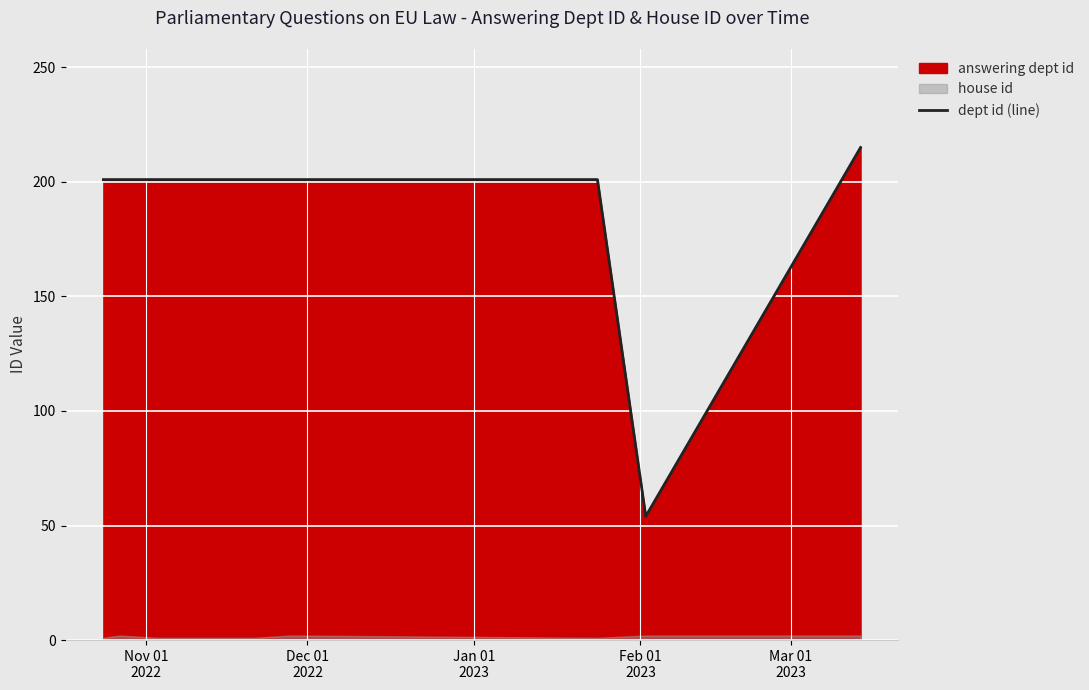

What is the sum of all values?

1877